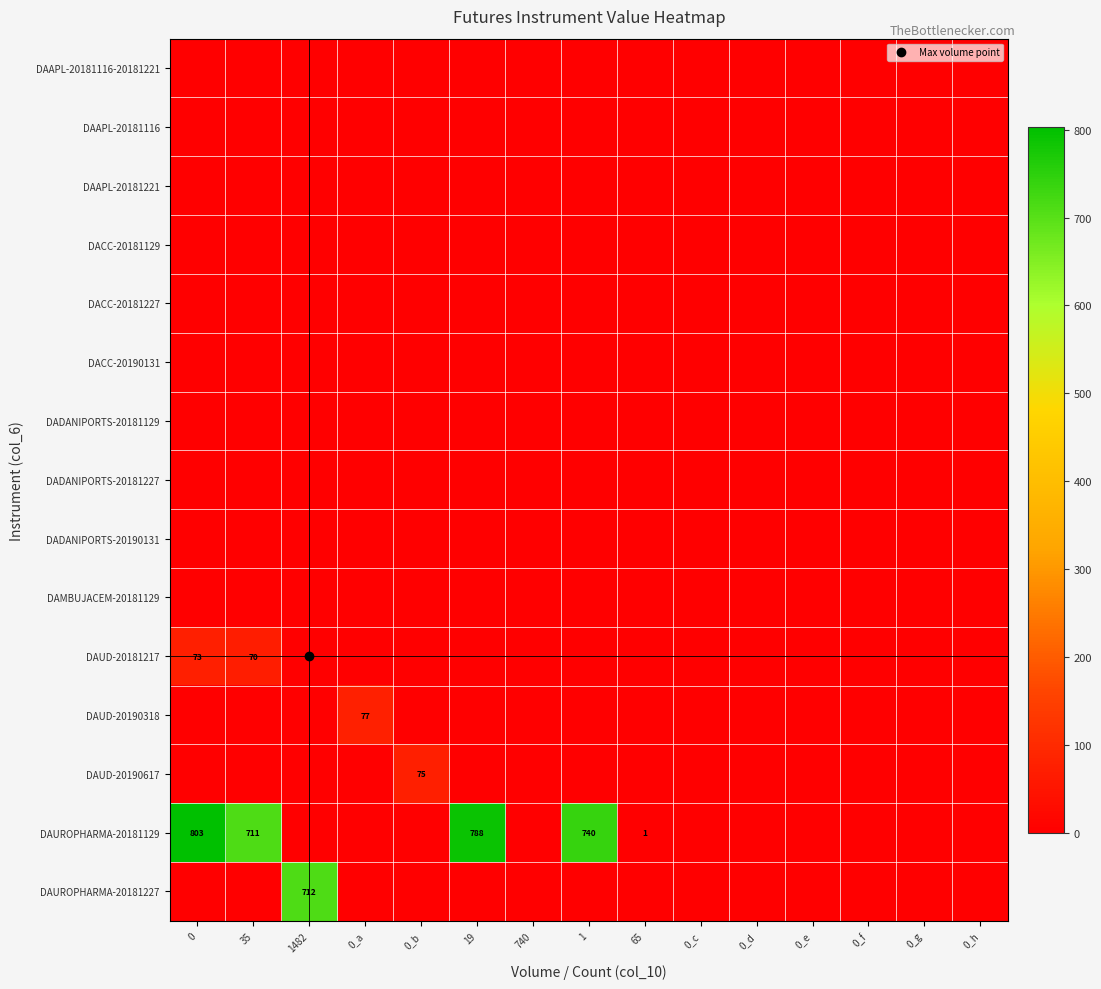

At 35, list the series in order from smallest to largest.

DAAPL-20181116-20181221, DAAPL-20181116, DAAPL-20181221, DACC-20181129, DACC-20181227, DACC-20190131, DADANIPORTS-20181129, DADANIPORTS-20181227, DADANIPORTS-20190131, DAMBUJACEM-20181129, DAUD-20190318, DAUD-20190617, DAUROPHARMA-20181227, DAUD-20181217, DAUROPHARMA-20181129